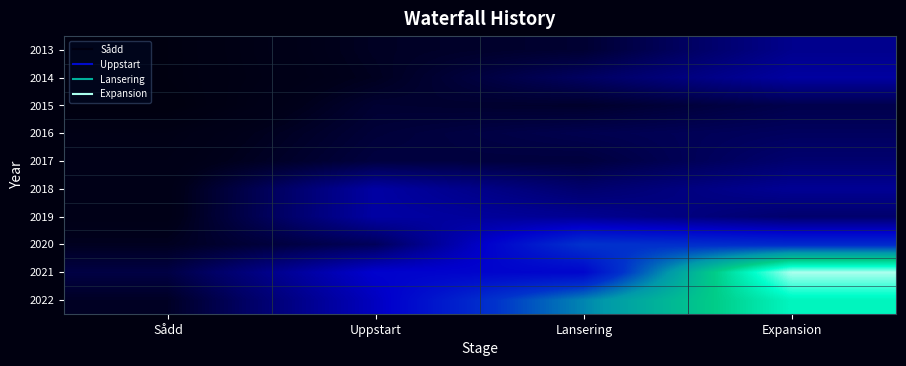

Which series has the largest total across all categories?

2022